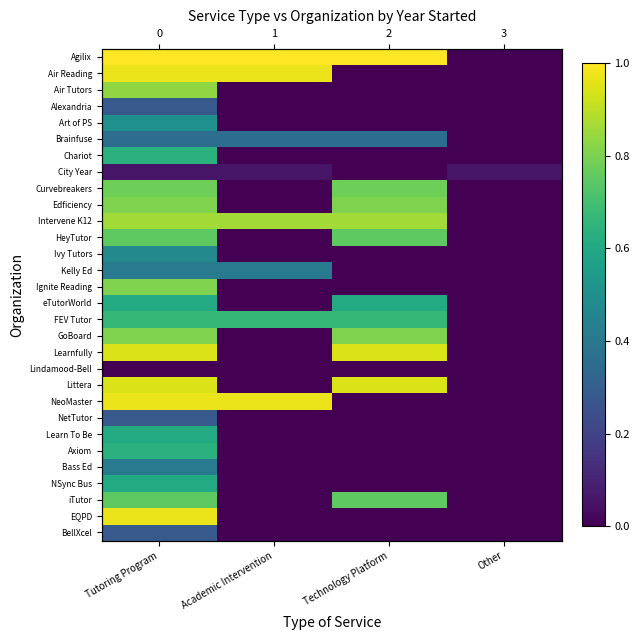

Rank the series by their maximum value, from highest to lowest.

Agilix, Air Reading, NeoMaster, EQPD, Learnfully, Littera, Intervene K12, Air Tutors, Edficiency, Ignite Reading, GoBoard, Curvebreakers, HeyTutor, iTutor, FEV Tutor, Chariot, Axiom, eTutorWorld, Learn To Be, NSync Bus, Art of PS, Ivy Tutors, Kelly Ed, Bass Ed, Brainfuse, Alexandria, NetTutor, BellXcel, City Year, Lindamood-Bell